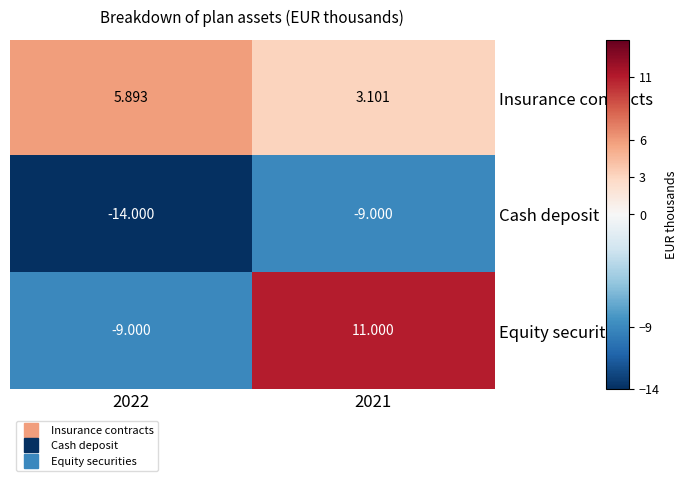

How many data points does each series have?

2